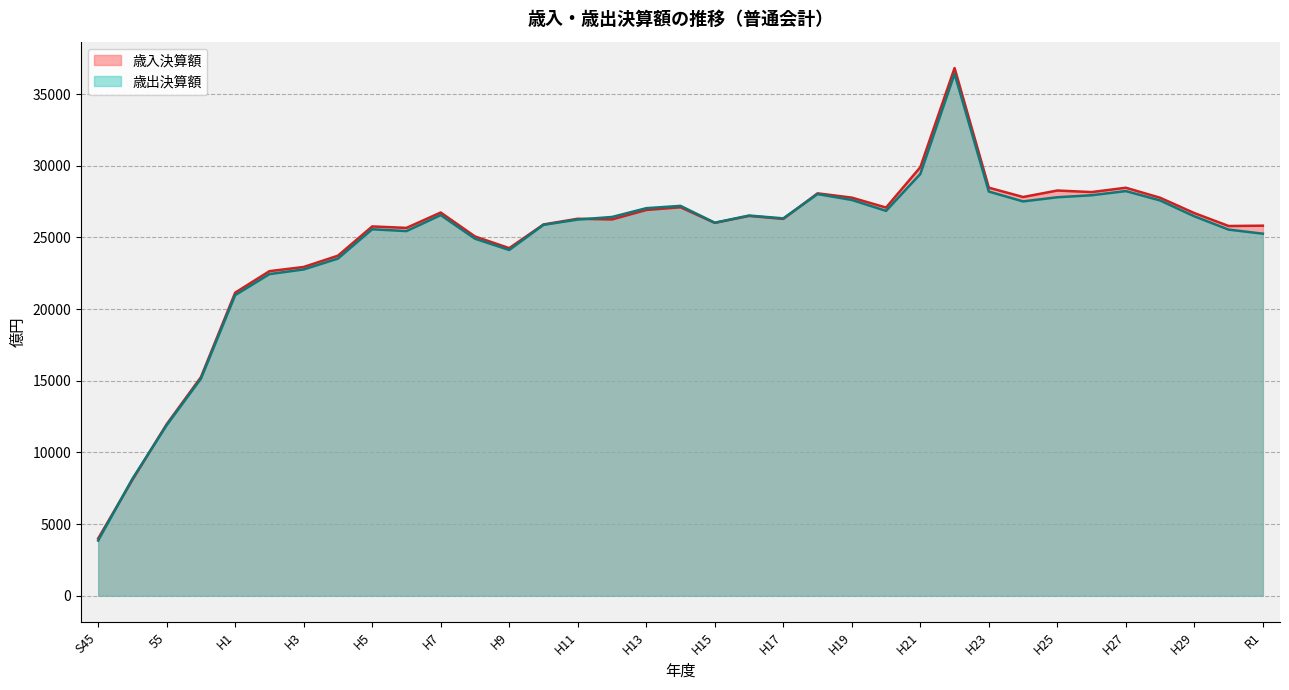

Which label corresponds to the largest value in the chart?

H22